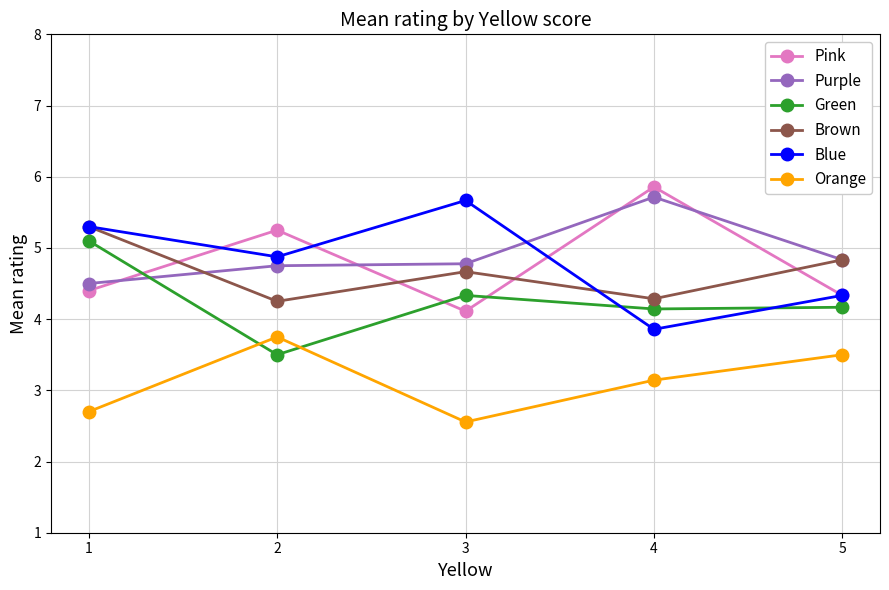

What value does the Blue series have at 3?

5.7